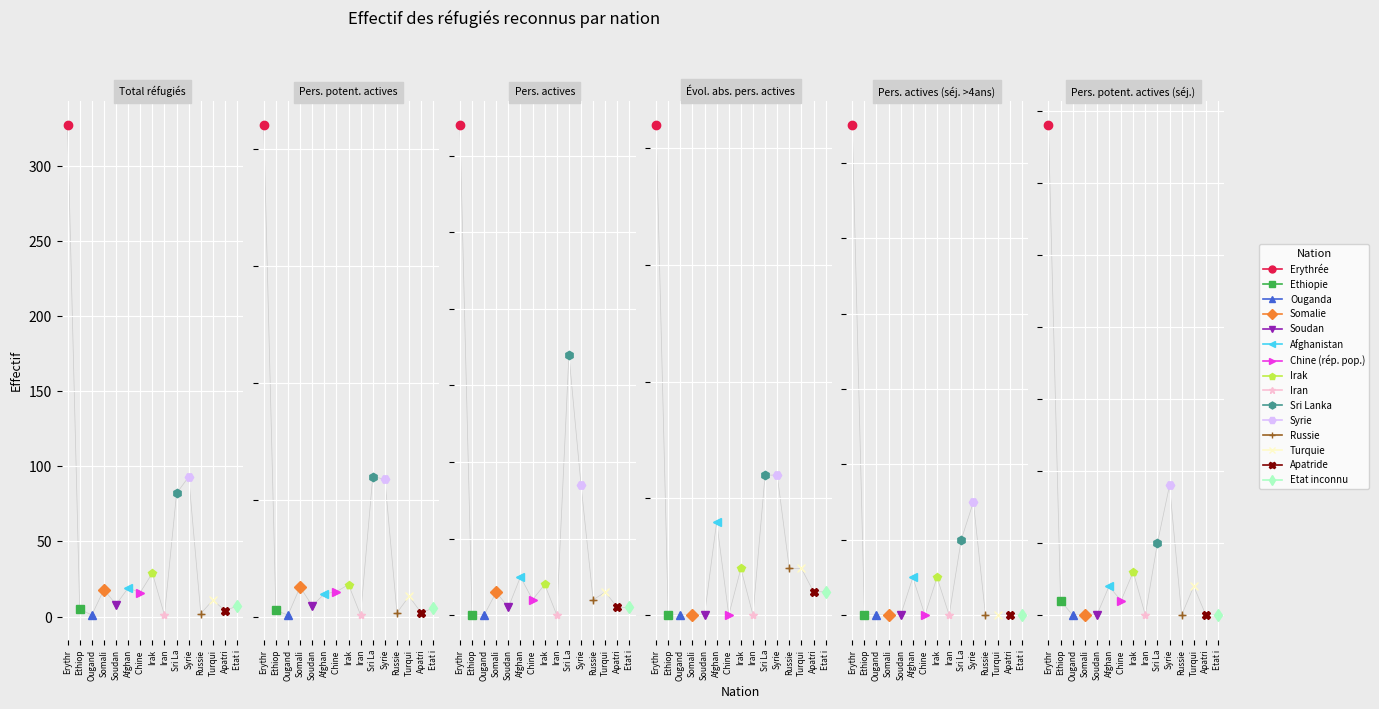

The Pers. actives (séj. >4ans) series shows 8 at Soudan. True or false?

False